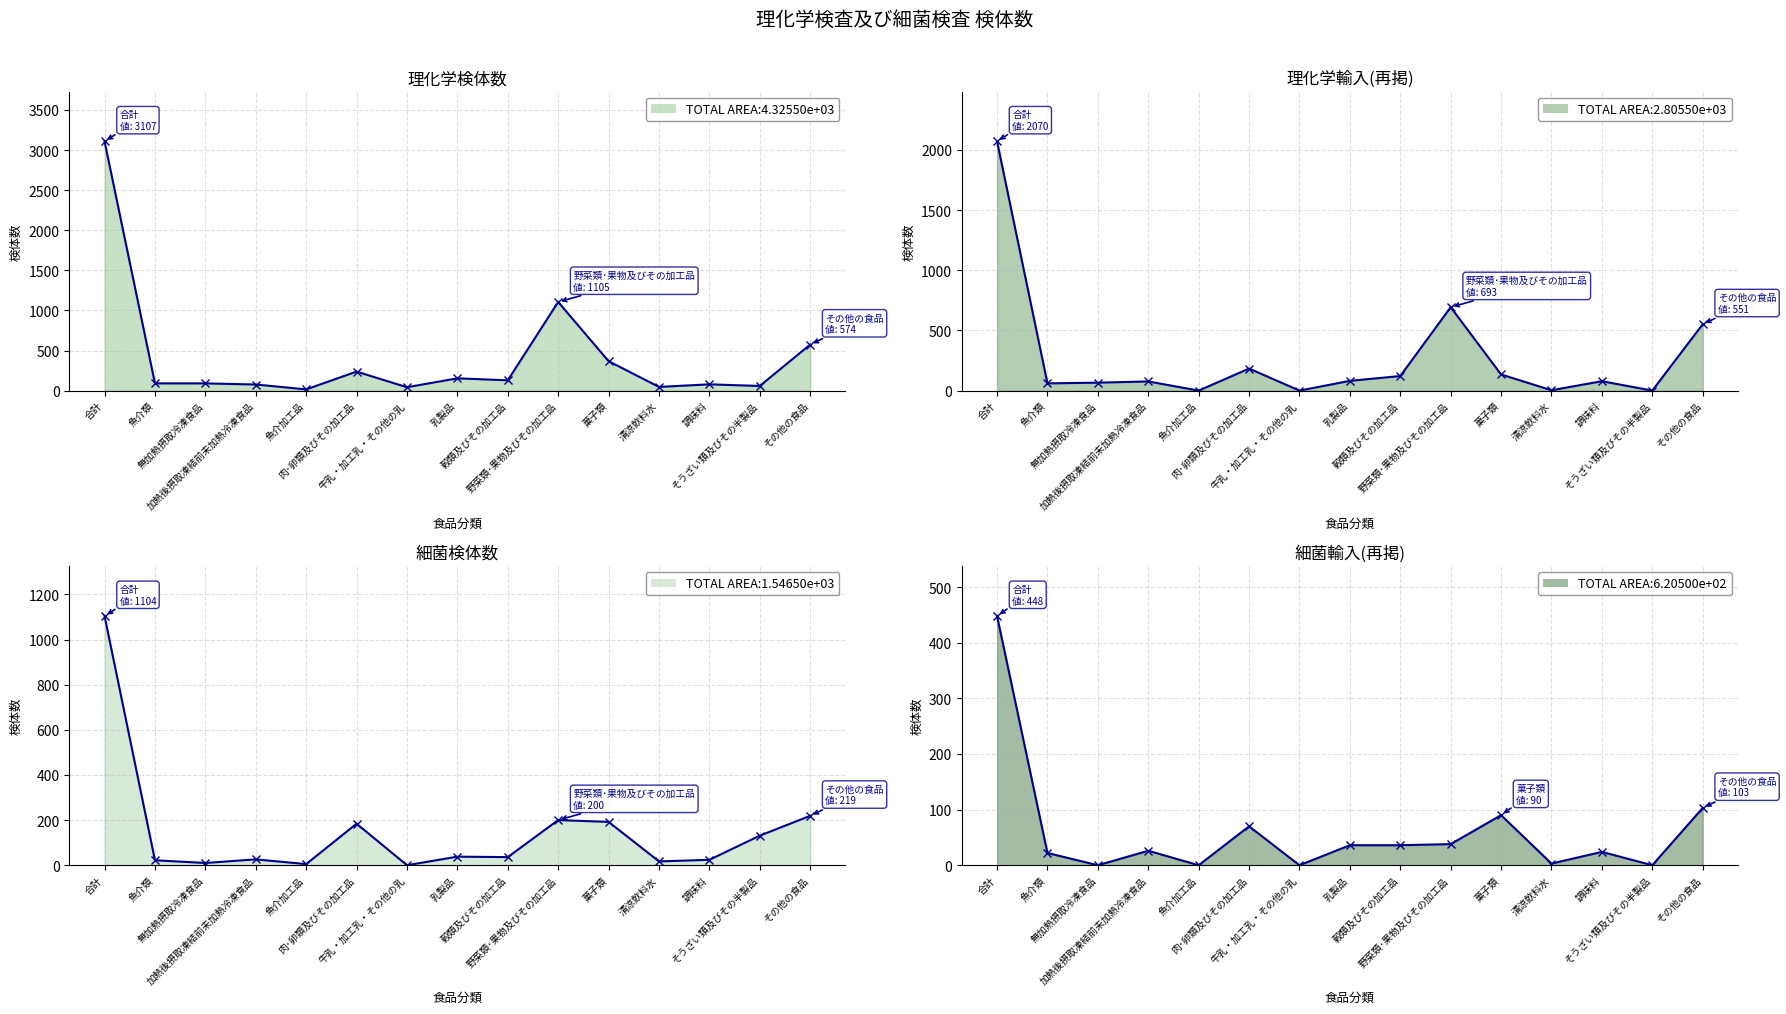

What is the total value across all series at そうざい類及びその半製品?

189